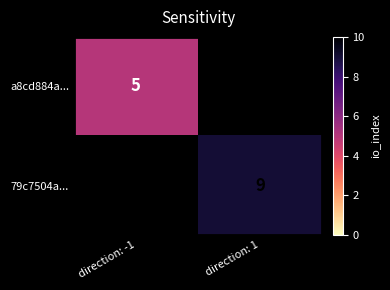

True or false: a8cd884a... has a value of 2 at direction: -1.

False